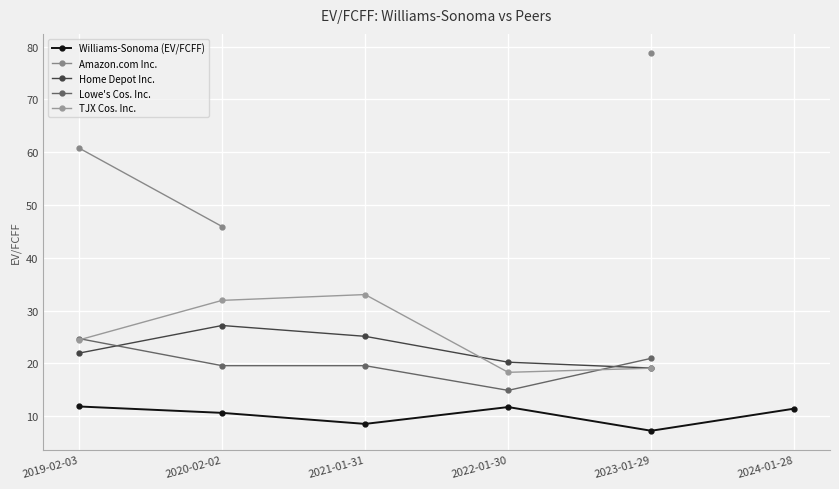

At which category does Lowe's Cos. Inc. reach its first local valley?

2022-01-30